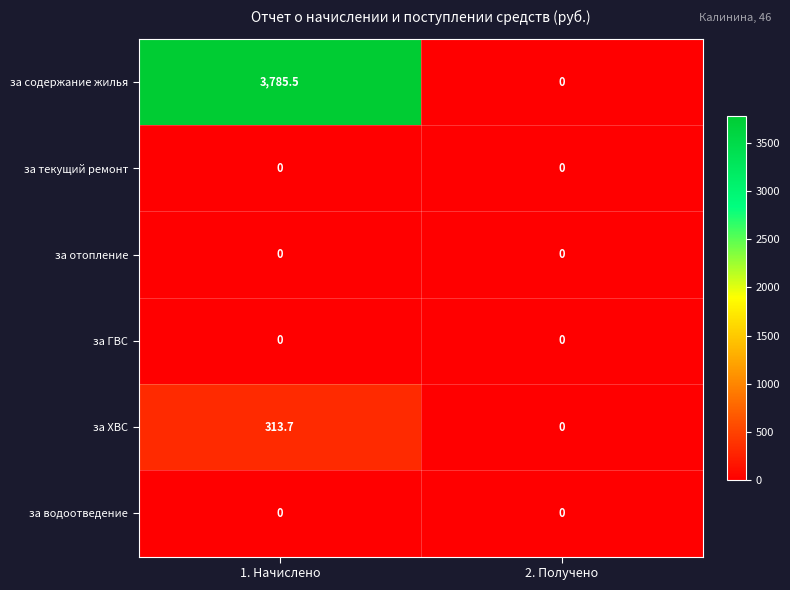

Which series has the largest total across all categories?

за содержание жилья